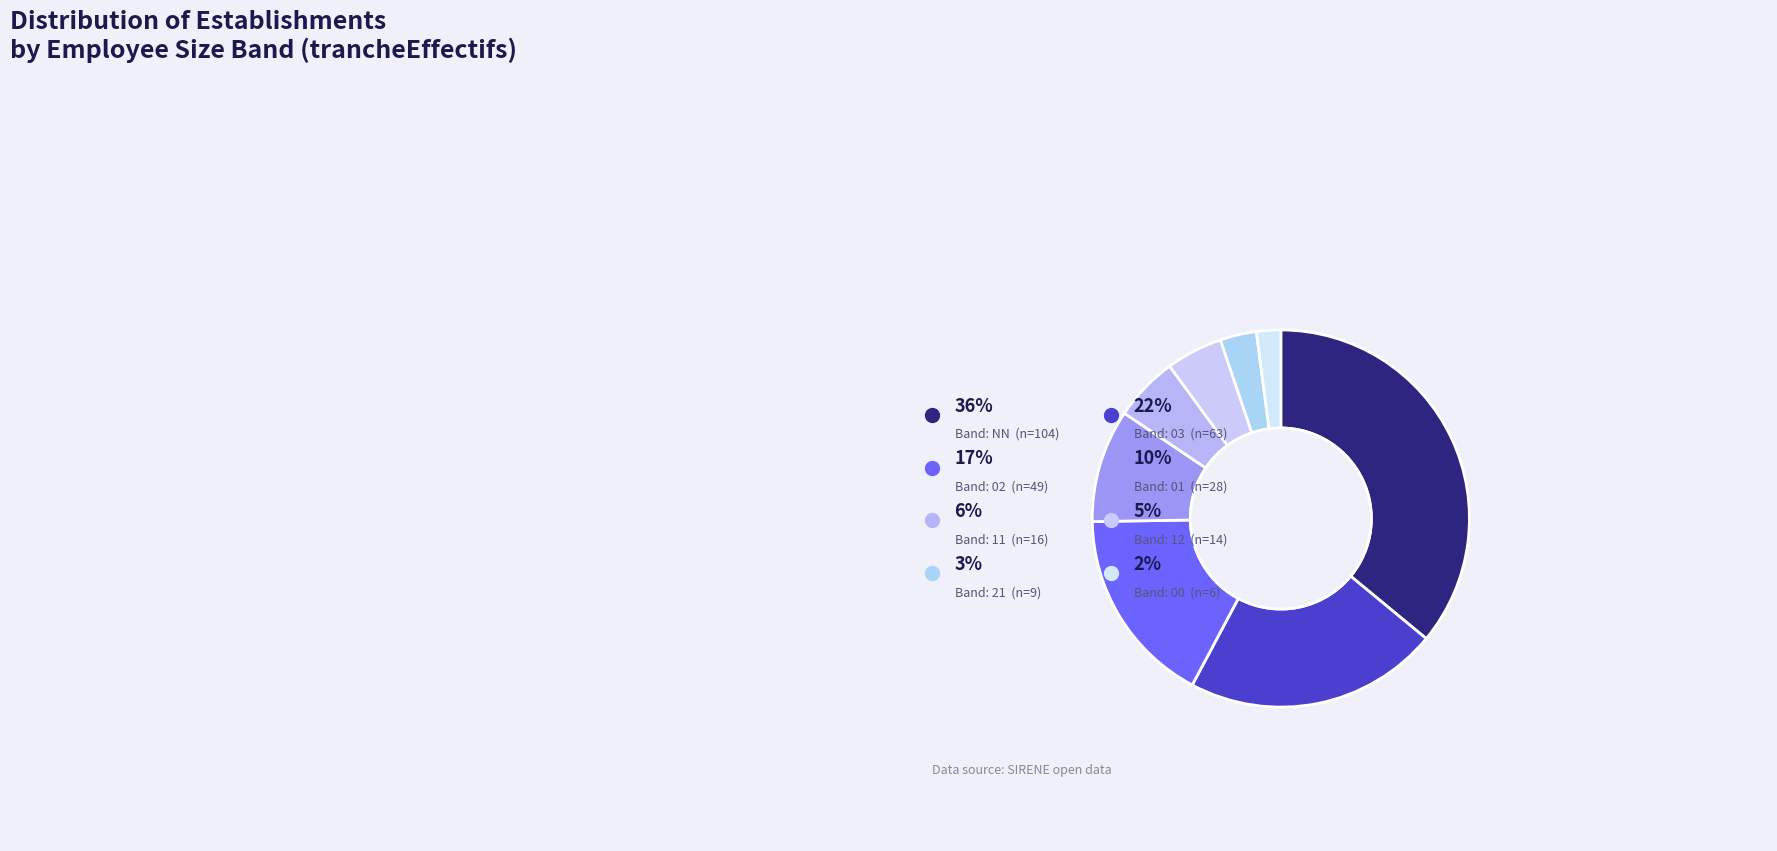

Is it true that 21 is 3% of the pie?

True